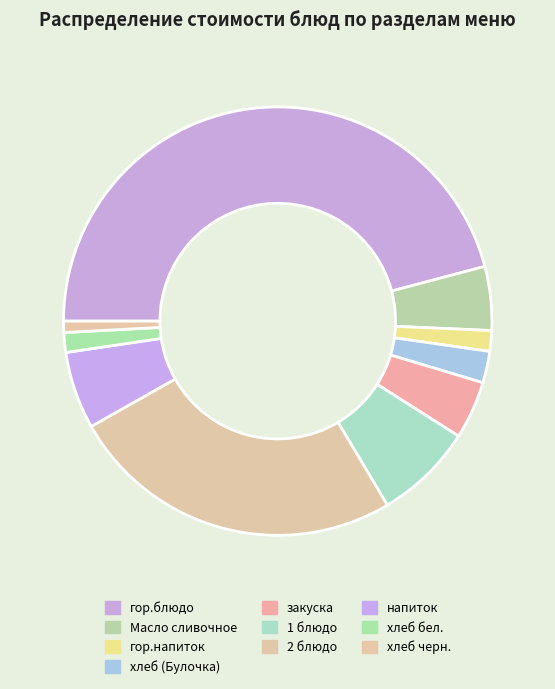

Does 2 блюдо account for over 50% of the chart?

No